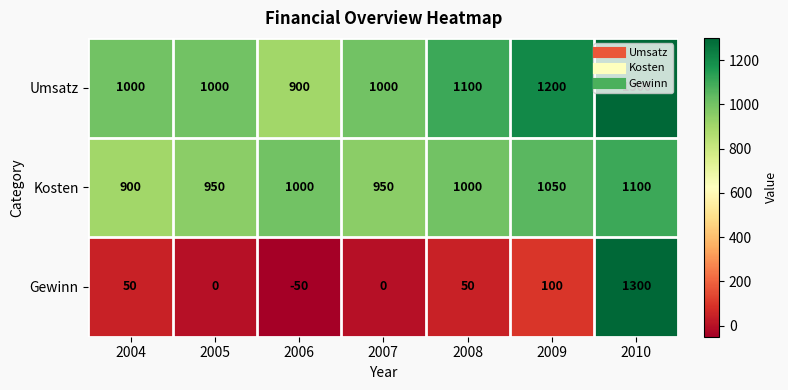

What is the difference between the maximum and second lowest values in the Umsatz series?

300